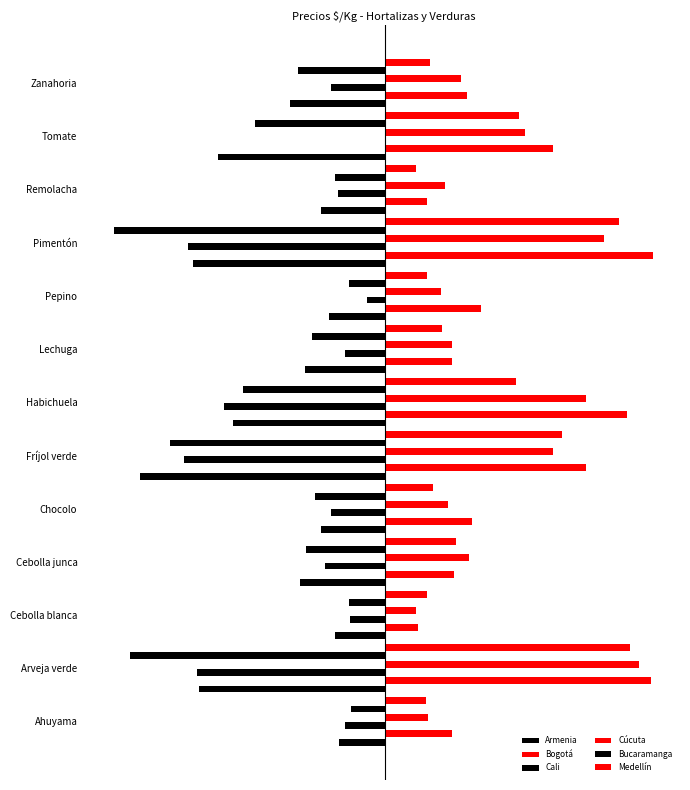

What is the difference between the maximum and minimum values in the Armenia series?

2970